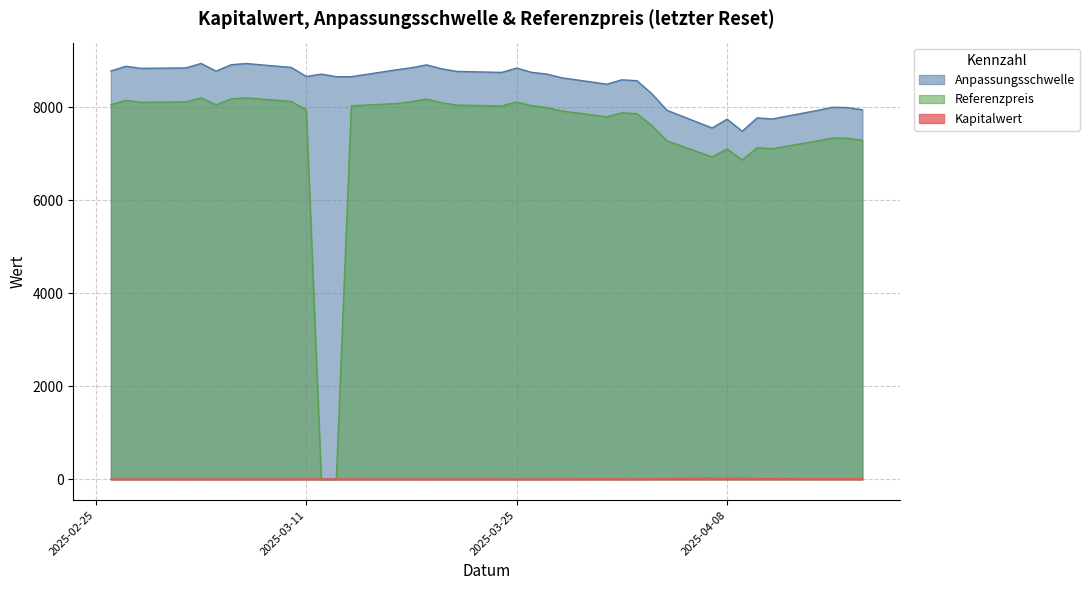

At which category is the sum across all series the highest?

2025-03-04